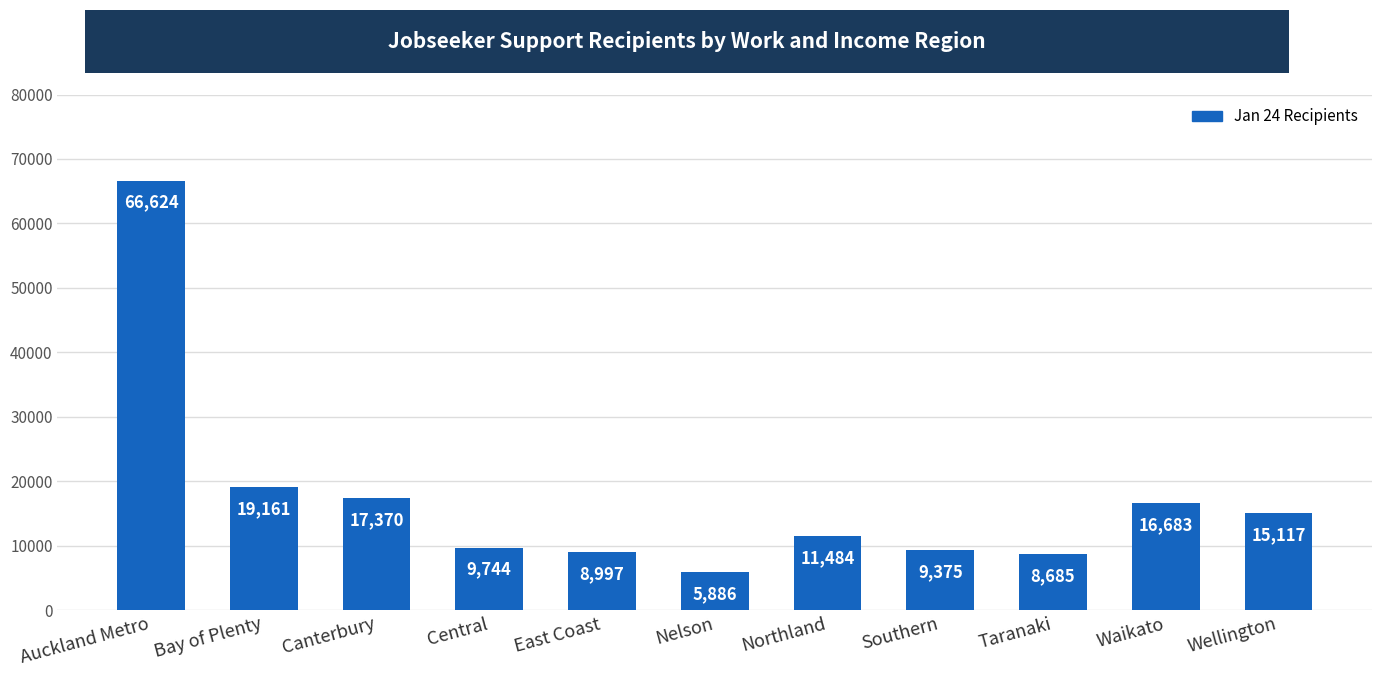

At which category does the chart reach its peak across all series?

Auckland Metro